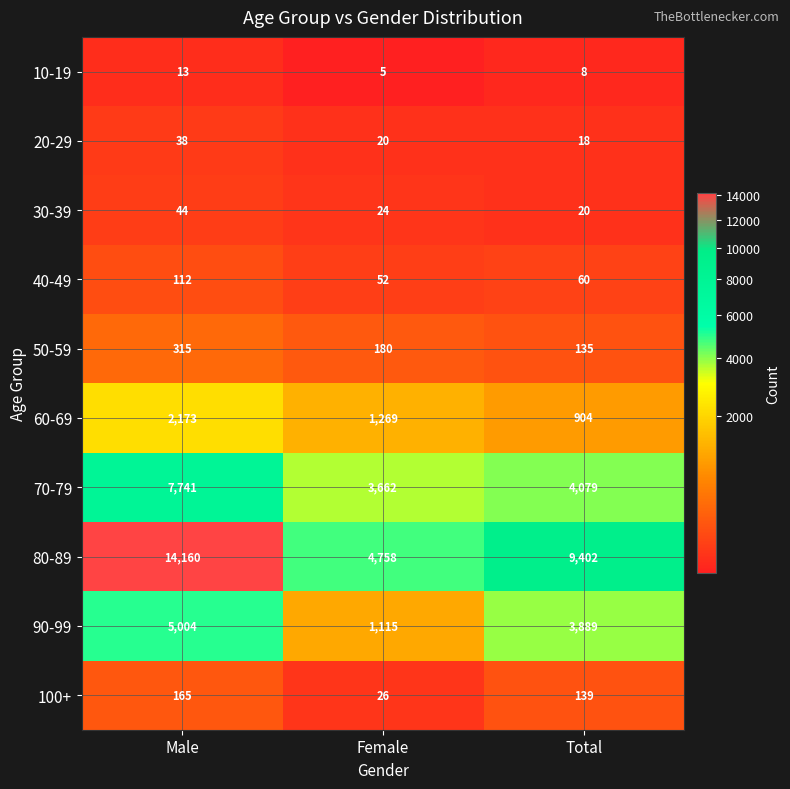

Which series changed the most between Female and Total?

80-89